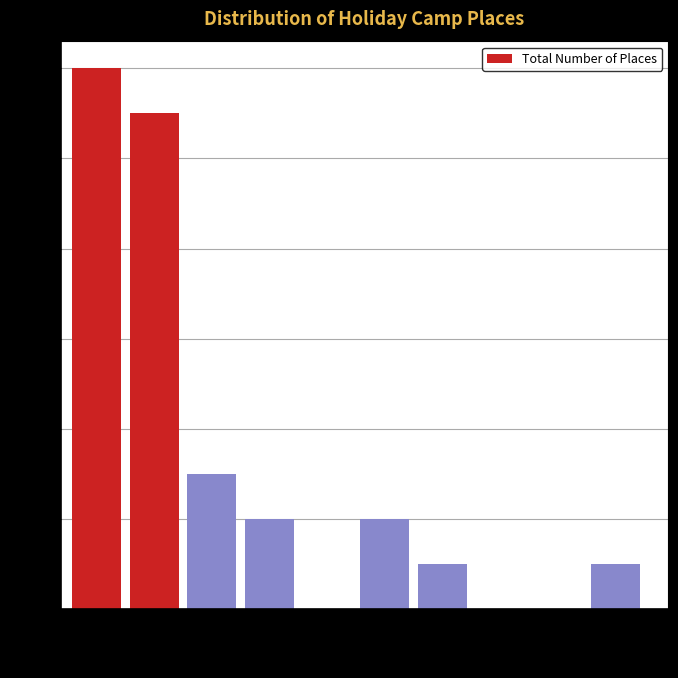

What is the height of the bar covering 25 to 50 on the x-axis? Neither the bar edges nor the heights are printed on the chart, so give them approximately, as read against the axes.

11